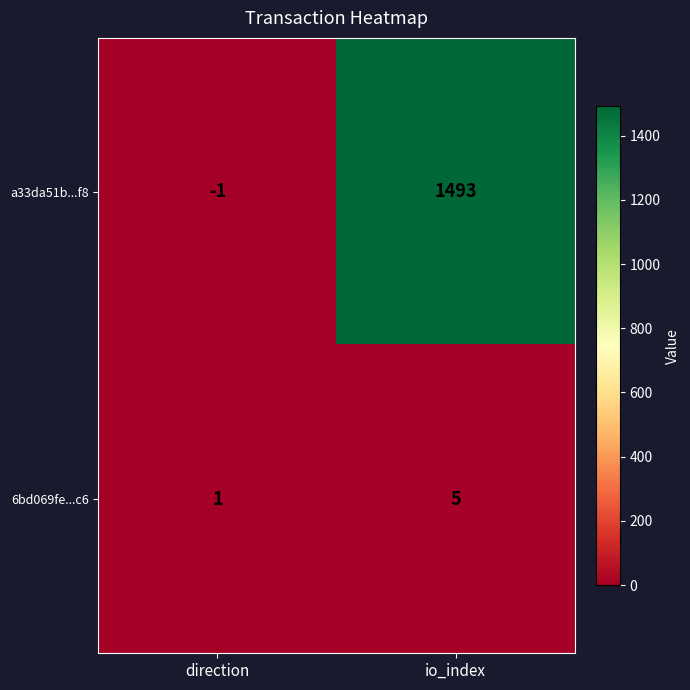

What is the approximate value of a33da51b...f8 at io_index, to the nearest 100?

1500